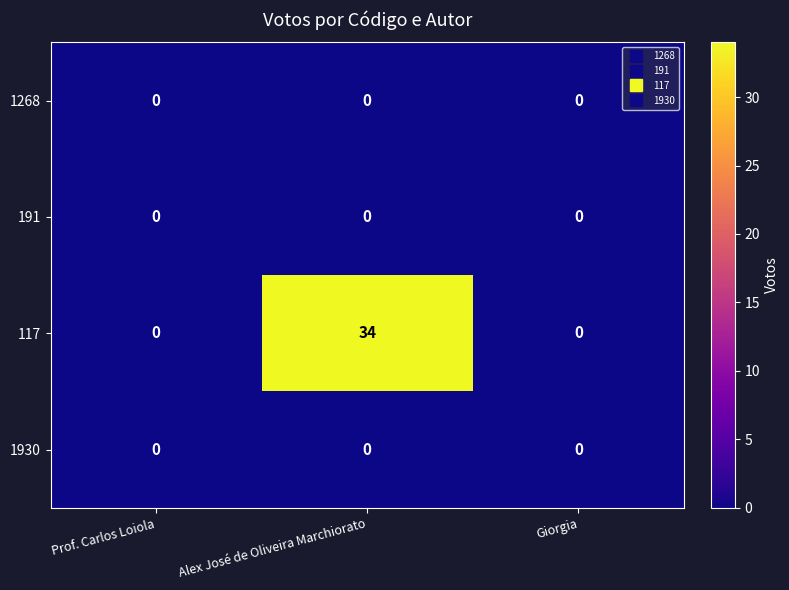

Reading left to right, extract all data points from this chart.

1268: 0	0	0
191: 0	0	0
117: 0	34	0
1930: 0	0	0